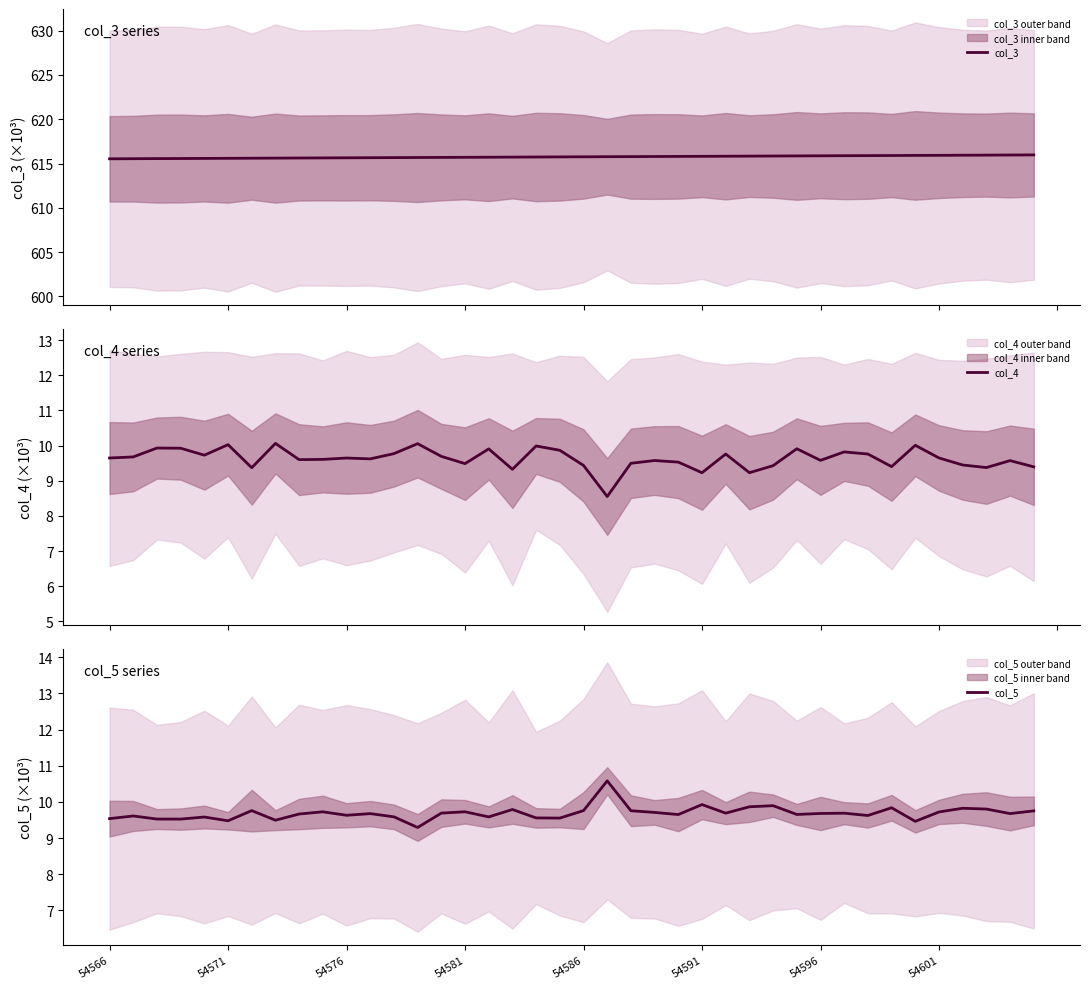

What is the maximum value for col_3?

616.0